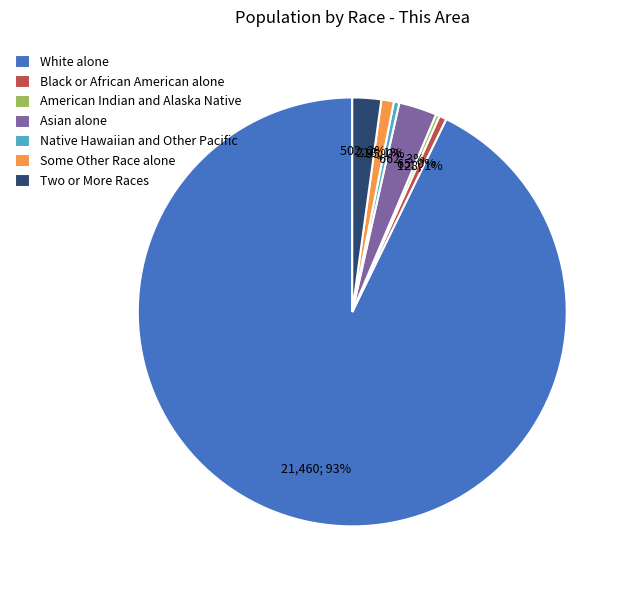

Does any single category account for the majority?

Yes